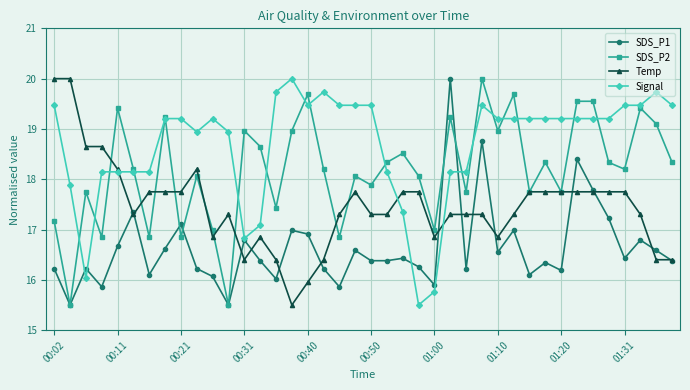

True or false: SDS_P2 and Signal cross at least once.

True